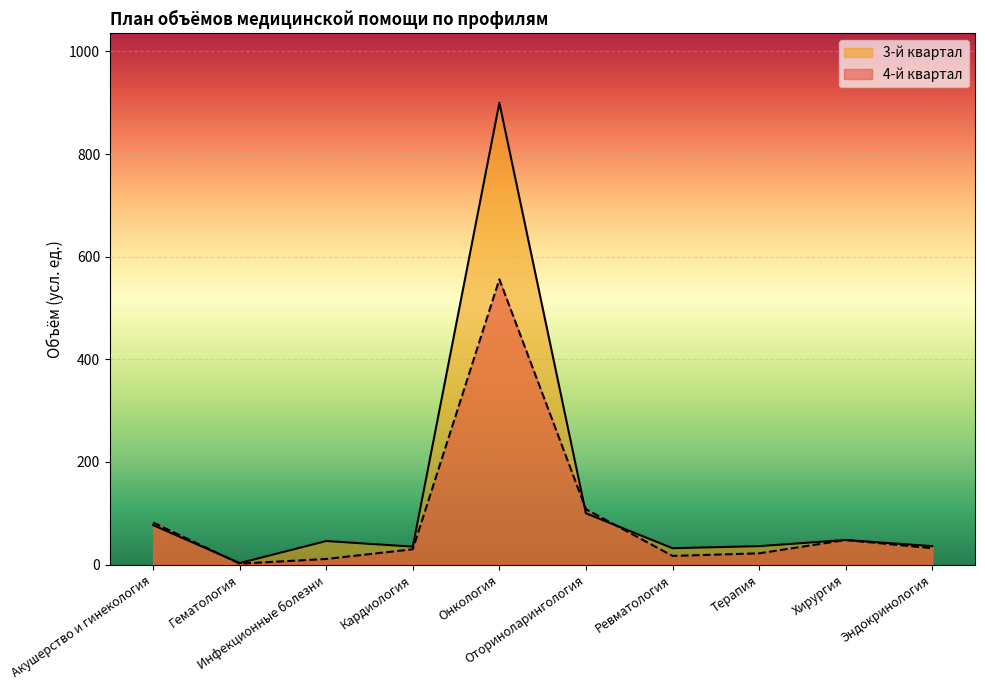

What is the value of the 3-й квартал point at the 8th from the left?

36